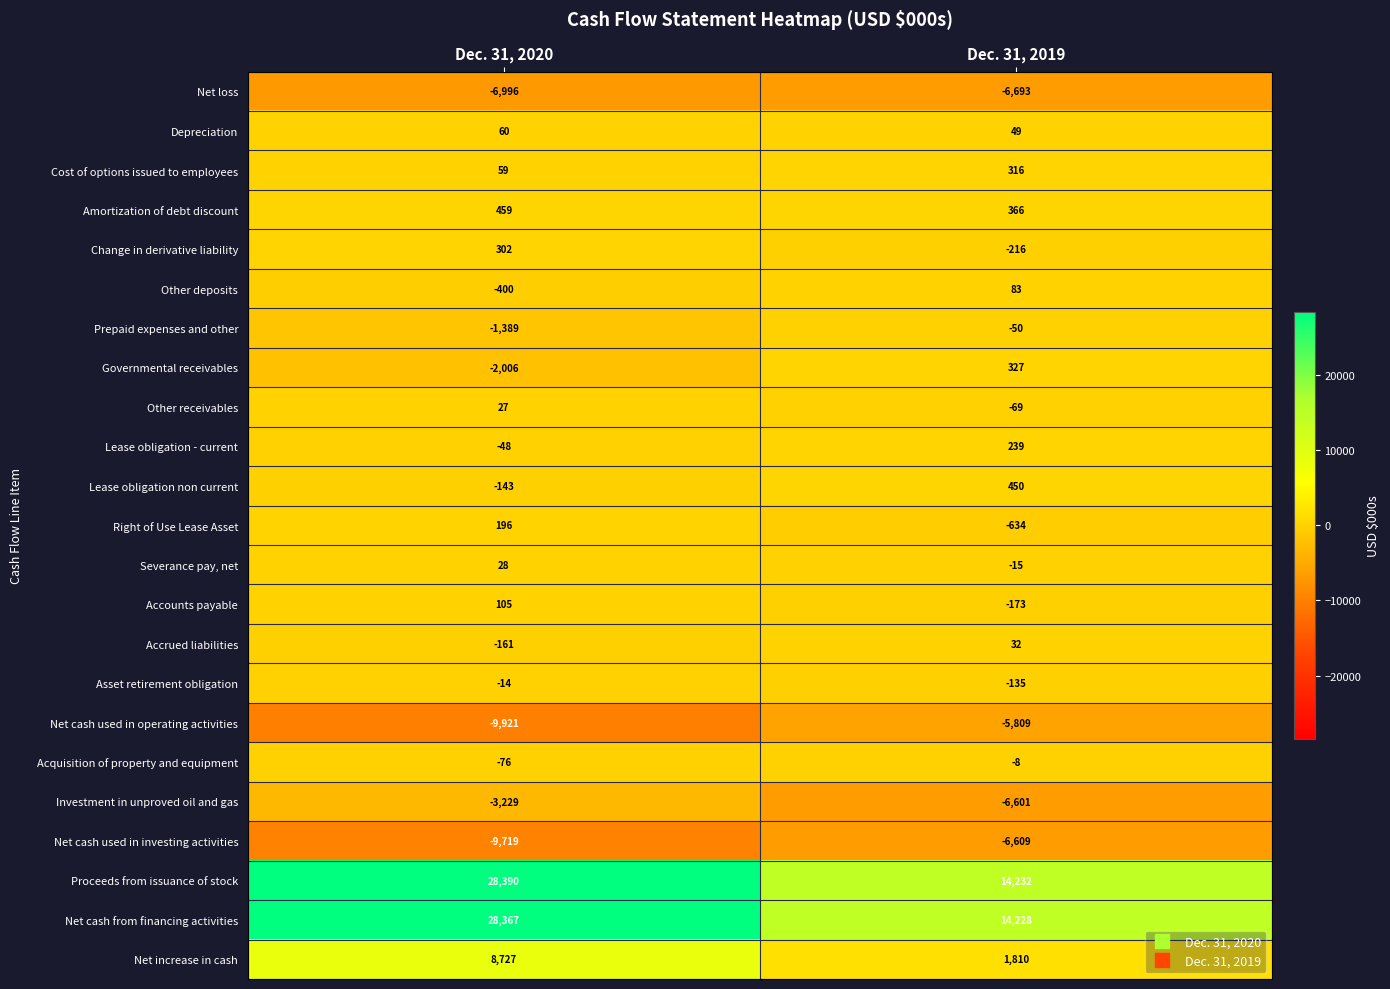

What is the difference between the Amortization of debt discount values at Dec. 31, 2019 and Dec. 31, 2020?

93